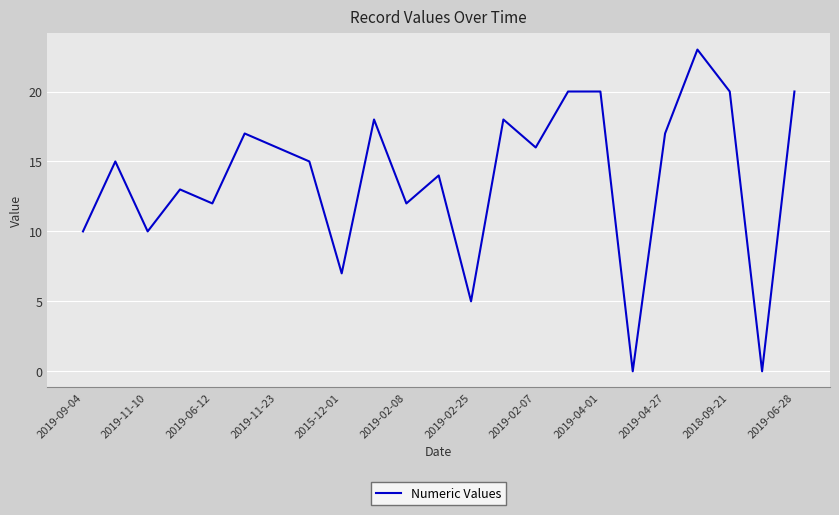

How many series are shown in this chart?

1